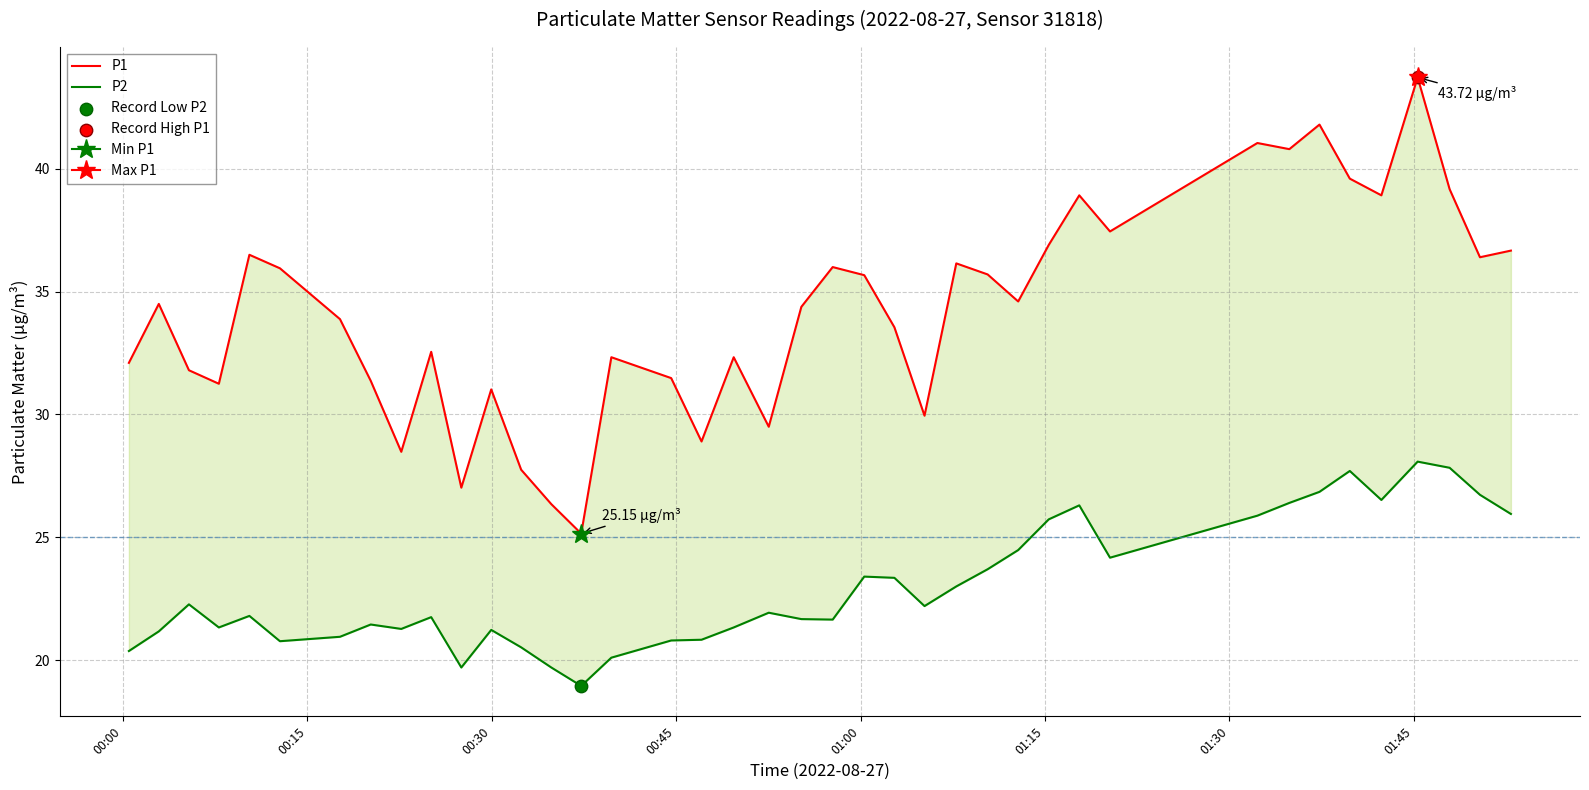

Is the value of P2 at 31 greater than the value of P1 at 13?

No